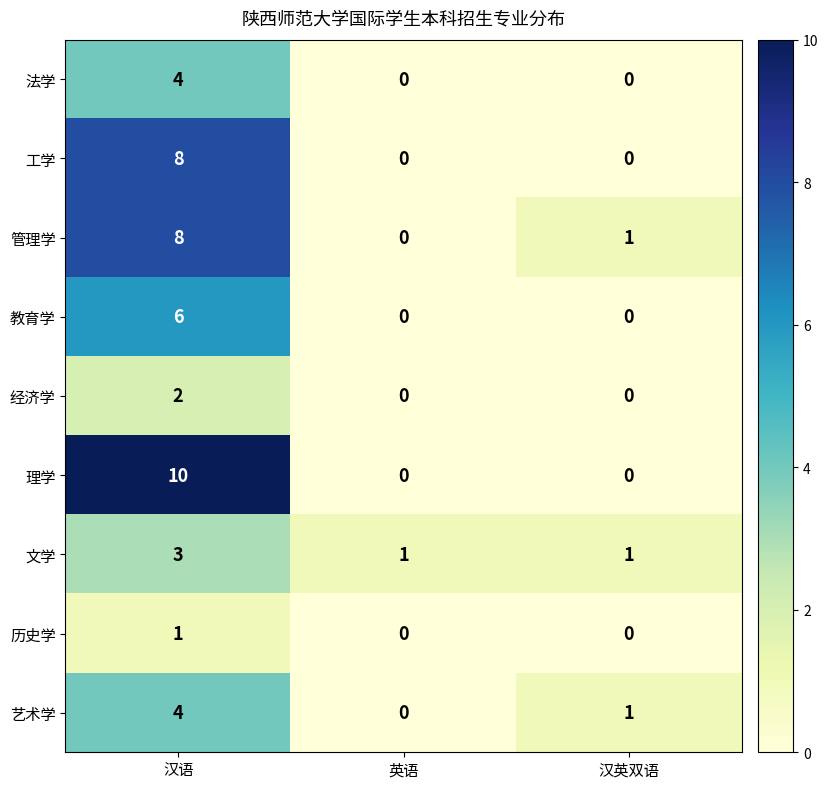

What is the sum of the 艺术学 values at 英语 and 汉语?

4